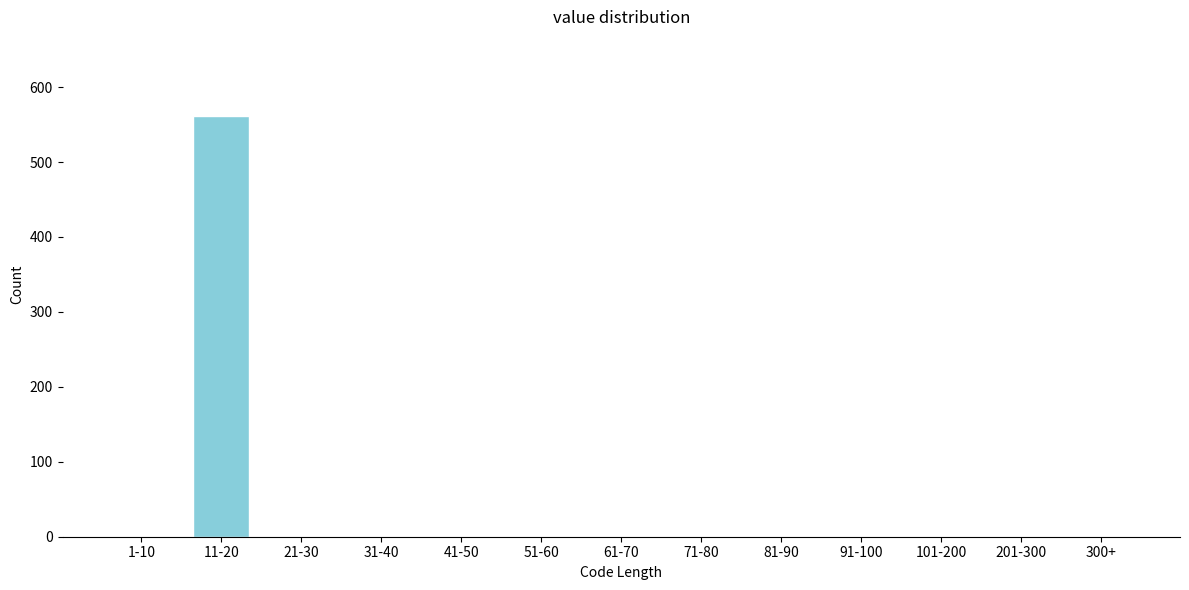

Reading left to right, what are all the values shown in this chart?

1-10=0	11-20=562	21-30=0	31-40=0	41-50=0	51-60=0	61-70=0	71-80=0	81-90=0	91-100=0	101-200=0	201-300=0	300+=0